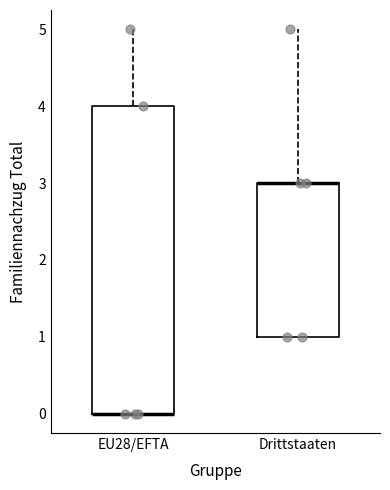

Where is the upper edge of the box for EU28/EFTA on the y-axis? The values are not printed on the chart, so give them approximately, as read against the axis.

4